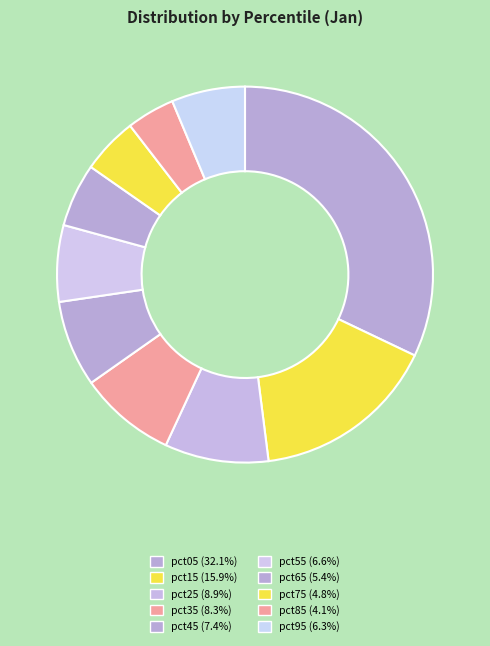

The pct05 slice represents 45% of the pie. True or false?

False